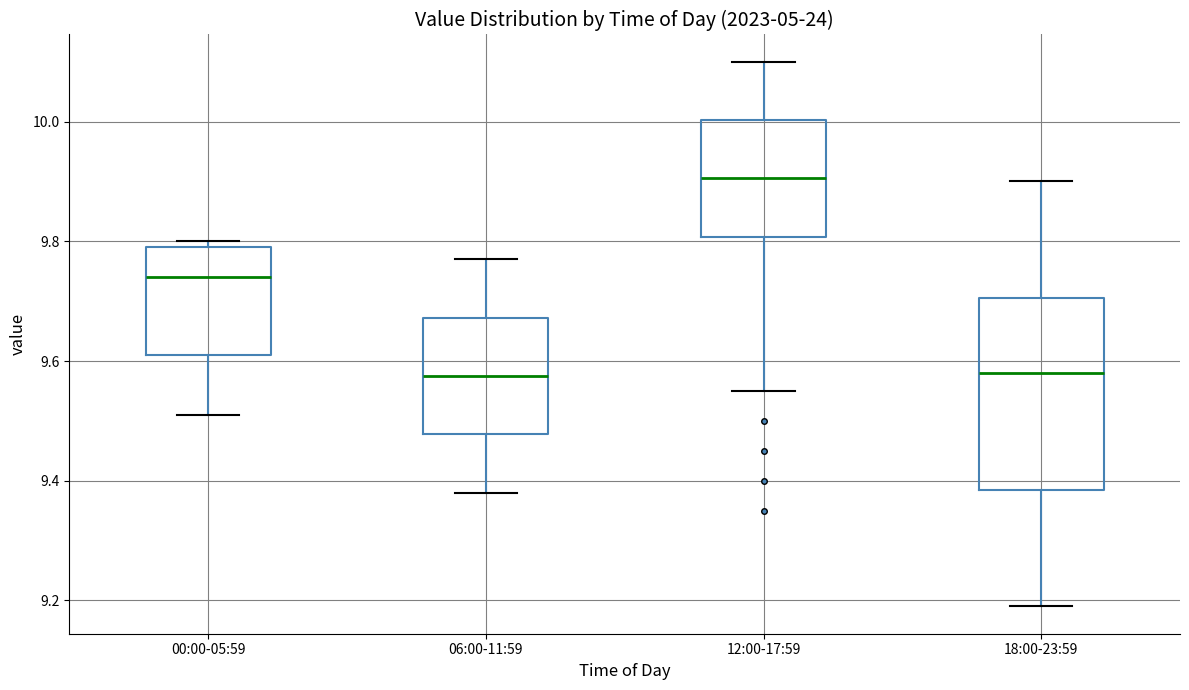

Reading left to right, transcribe this box plot: for each box, give where its median line is, the range the box spans, and where its two whiskers end, as read against the y-axis. The values are not printed on the chart, so give them approximately, as read against the axis.

00:00-05:59: median 9.74, box 9.62 to 9.80, whiskers 9.52 to 9.80 (just above the box's upper edge)
06:00-11:59: median 9.58, box 9.48 to 9.68, whiskers 9.38 to 9.78
12:00-17:59: median 9.90, box 9.80 to 10.00, whiskers 9.56 to 10.10
18:00-23:59: median 9.58, box 9.38 to 9.70, whiskers 9.20 to 9.90